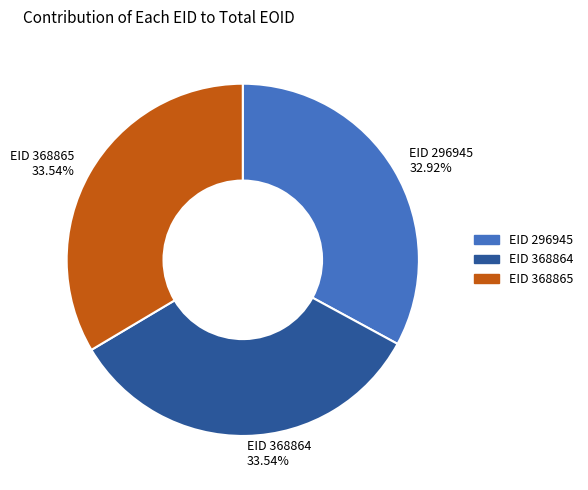

Which category has the smallest portion of the pie?

EID 296945 32.92%